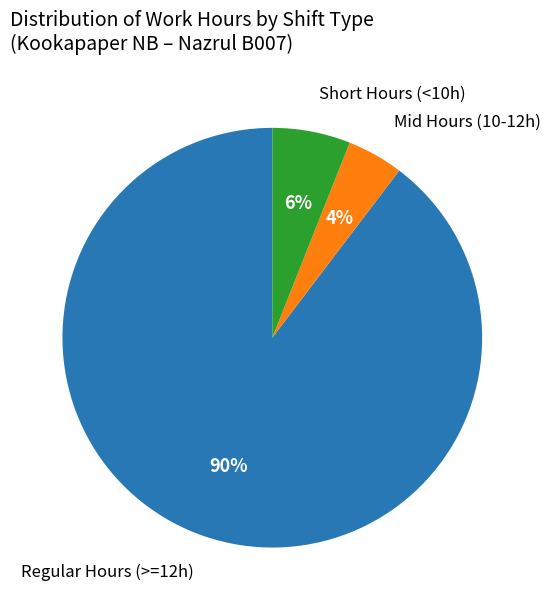

Does any single category account for the majority?

Yes